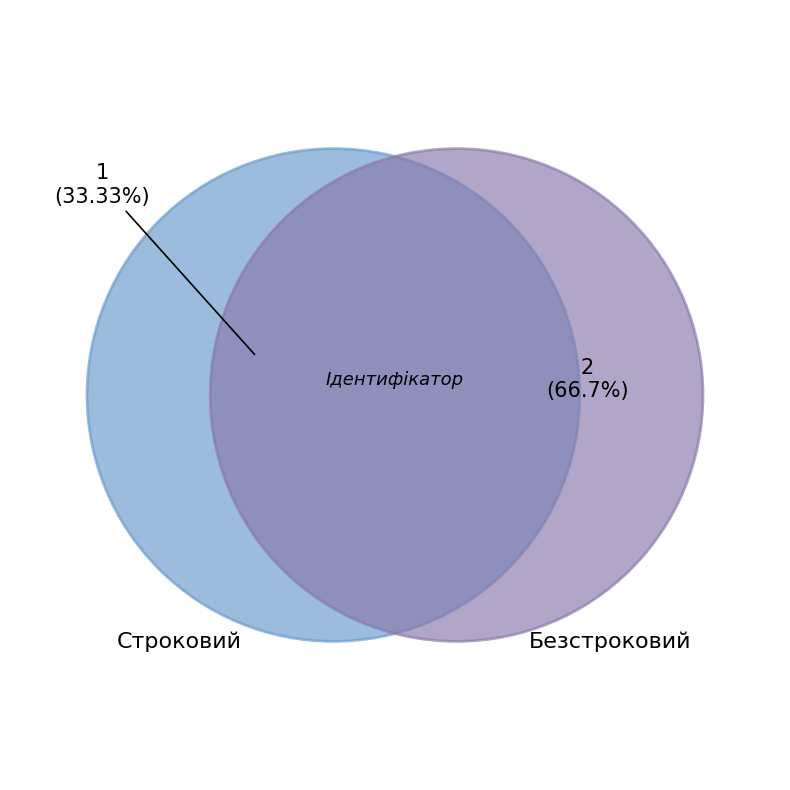

How much of the chart is everything except Безстроковий?

33.3%